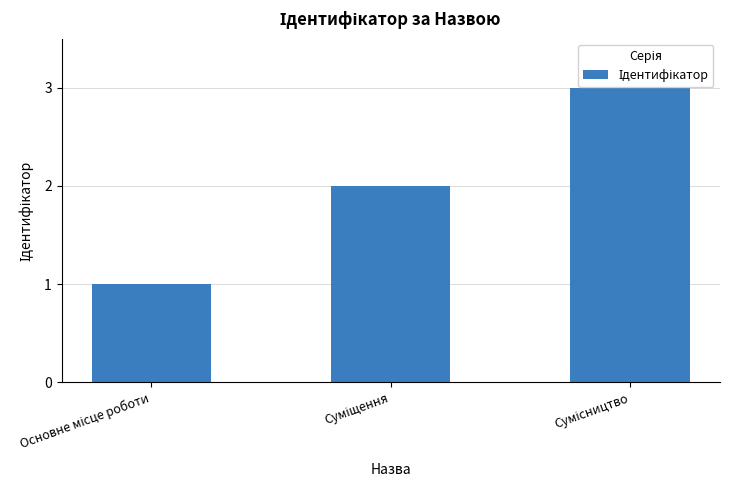

List the labels in order of value, largest first.

Сумісництво, Суміщення, Основне місце роботи